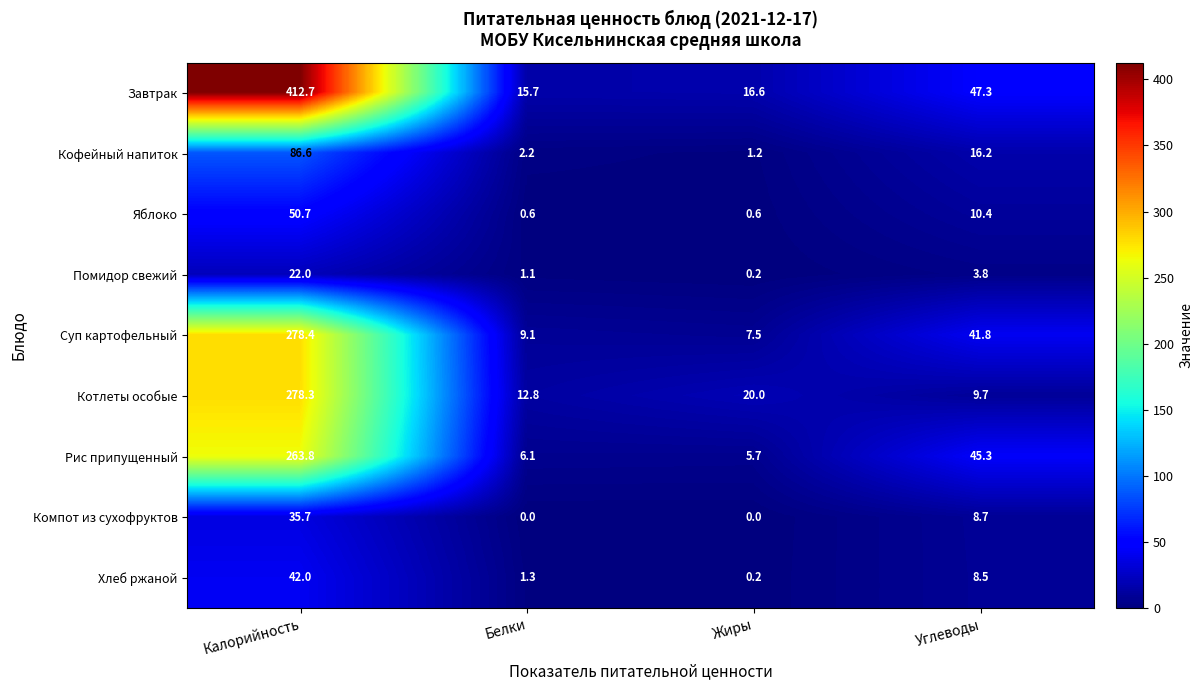

What is the difference between the maximum and minimum values in the Яблоко series?

50.1